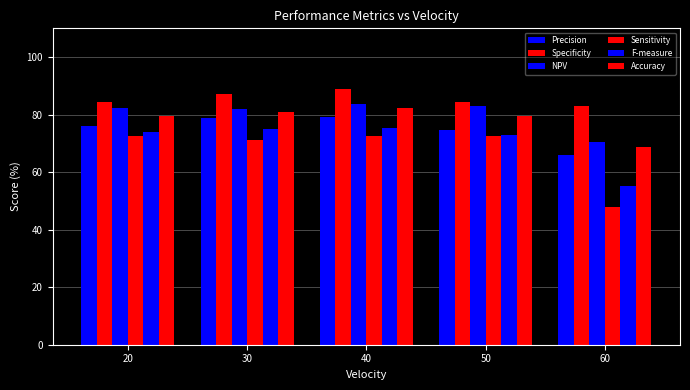

Is the value of Sensitivity at 40 greater than the value of F-measure at 50?

No